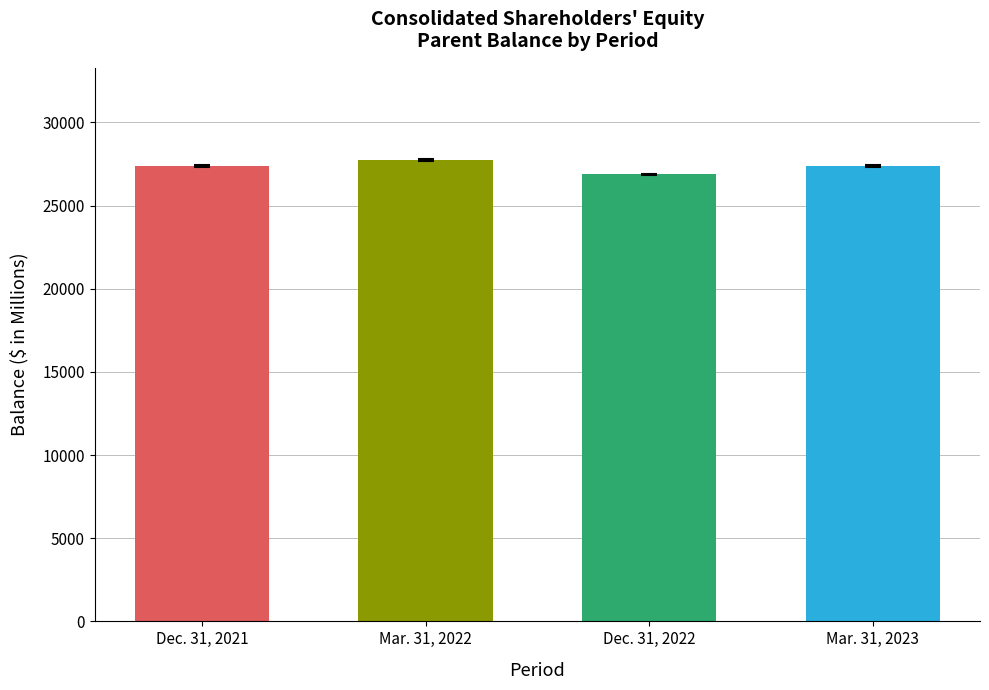

Which label corresponds to the largest value in the chart?

Mar. 31, 2022